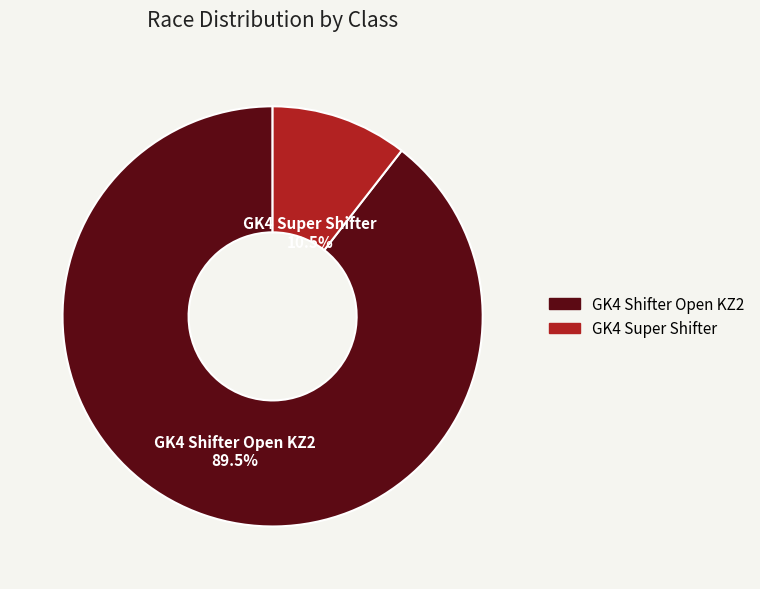

What portion of the pie excludes GK4 Super Shifter?

89.5%